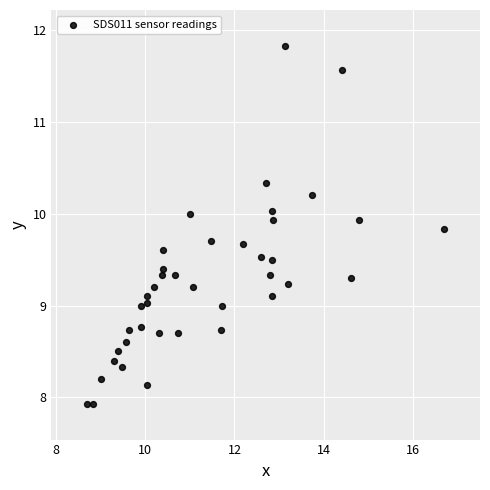

What is the range of Y values (max minus min)?

3.9